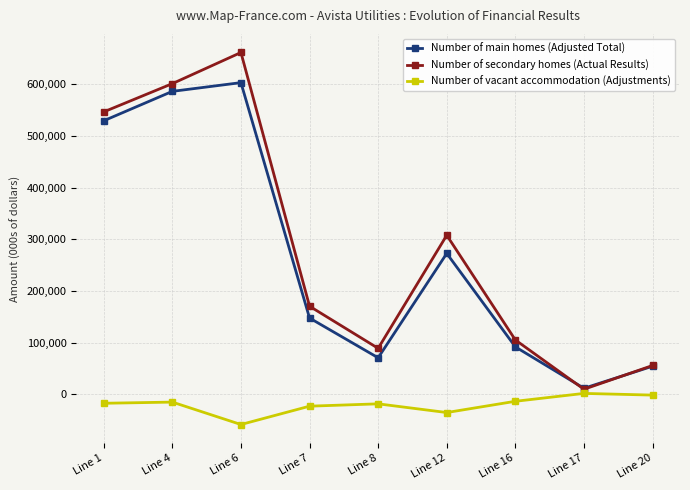

Rank the series by their maximum value, from lowest to highest.

Number of vacant accommodation (Adjustments), Number of main homes (Adjusted Total), Number of secondary homes (Actual Results)